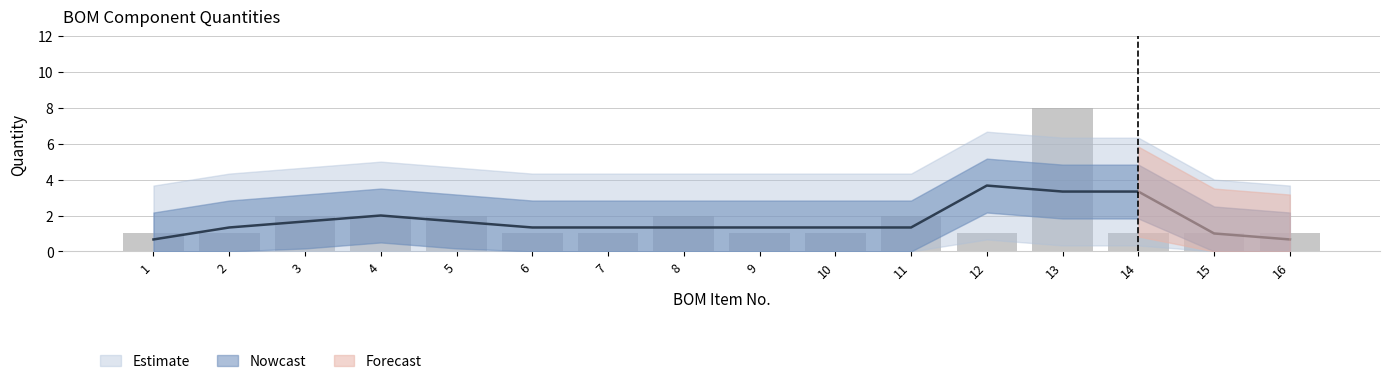

What is the difference between the maximum and second lowest values?

7